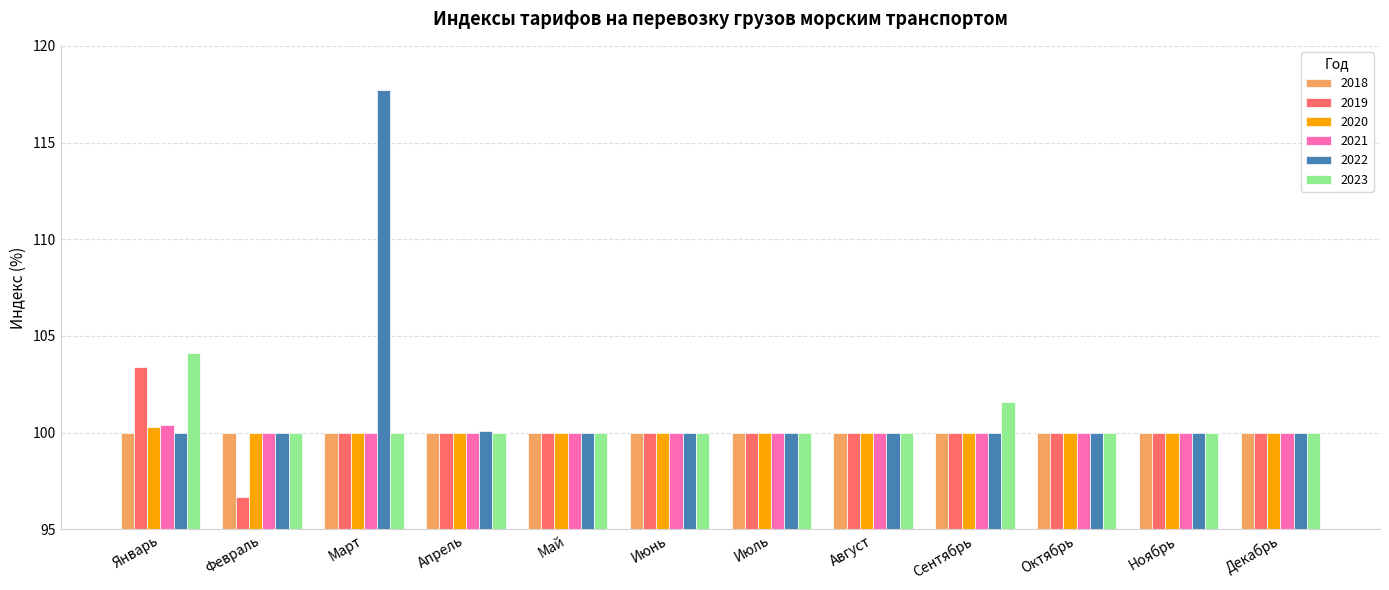

Read the 2019 value at Июль.

100.0